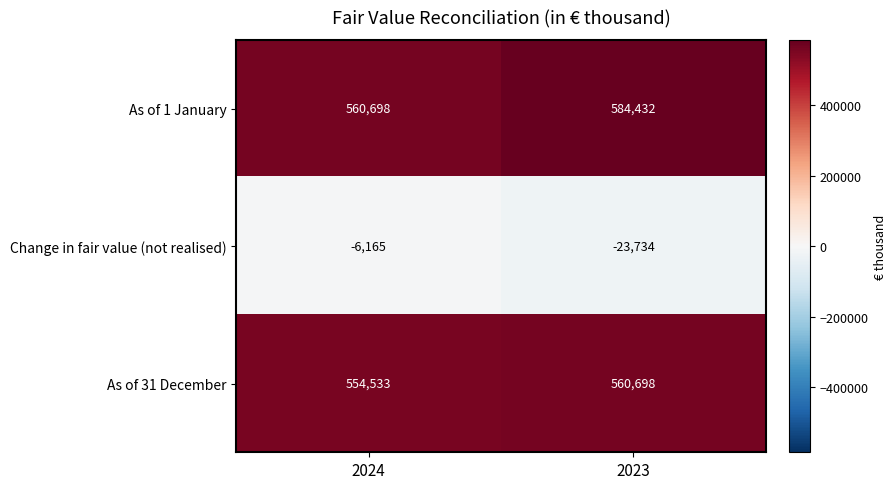

What is the total value across all series at 2024?

1109066